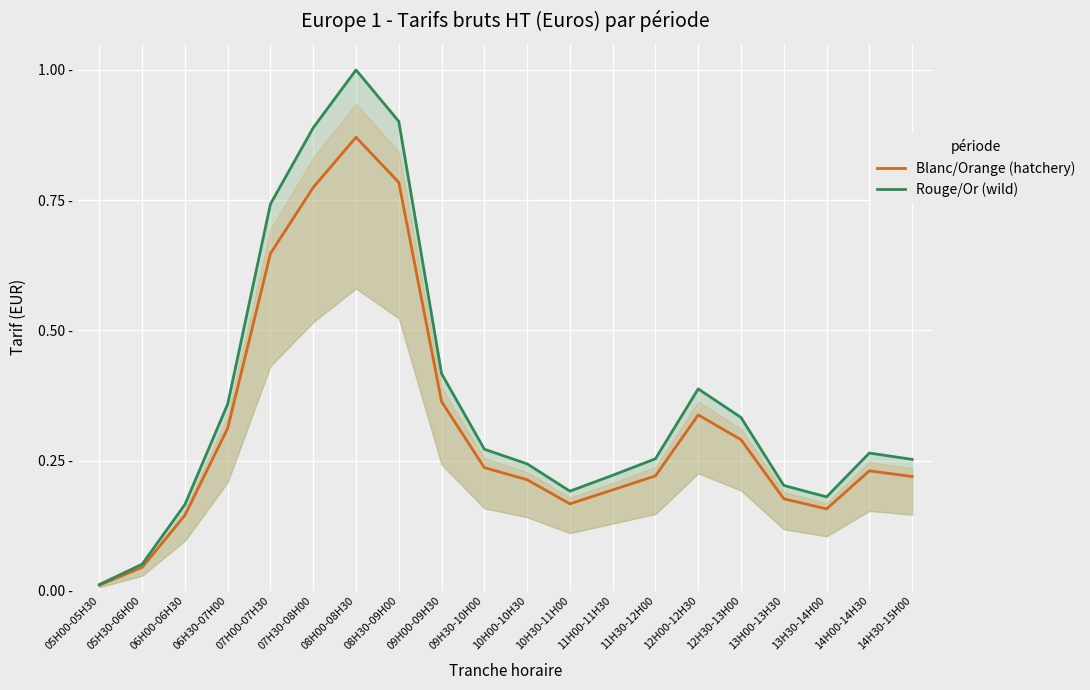

List the series in order of their overall mean, lowest first.

Blanc/Orange (hatchery), Rouge/Or (wild)